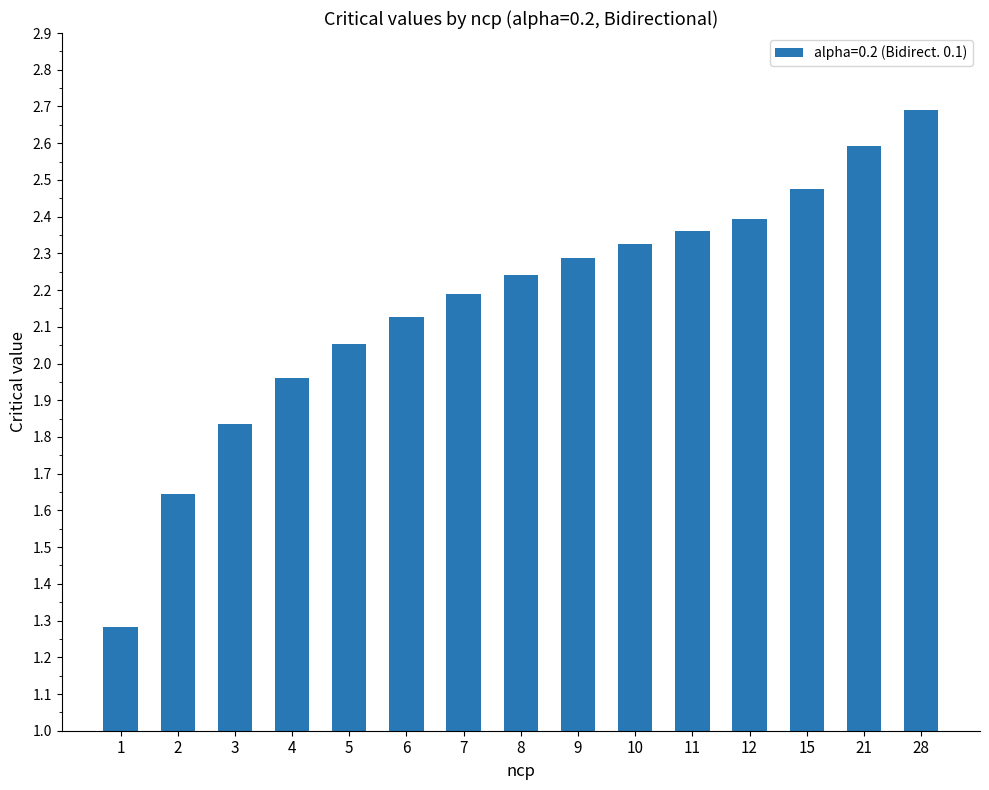

Which category has the lowest value across all series?

1